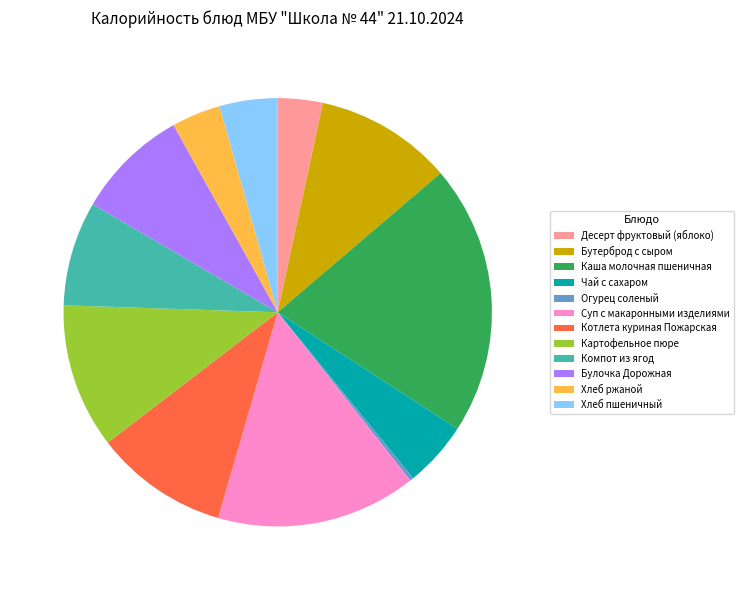

What is the largest slice in the pie chart?

Каша молочная пшеничная